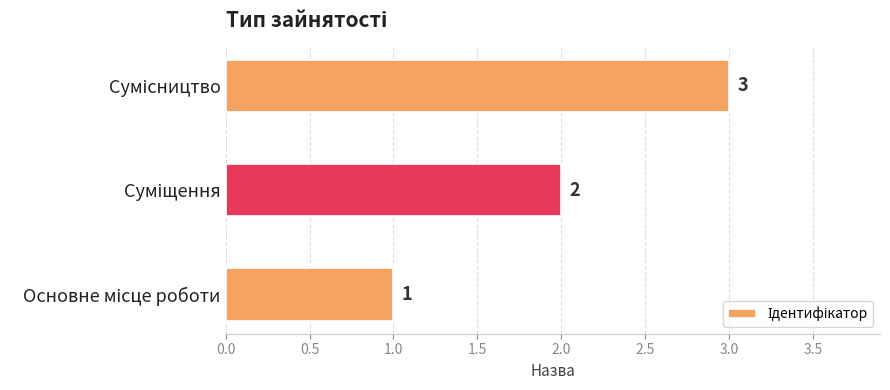

How many values are between 1 and 3?

3